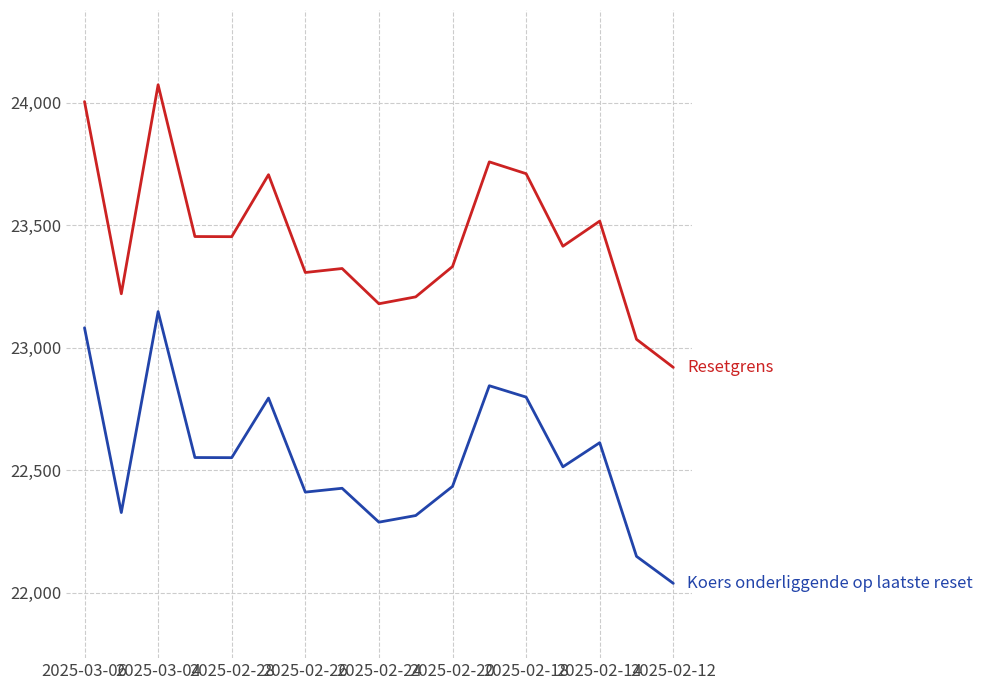

What is the smallest value displayed?

22037.8